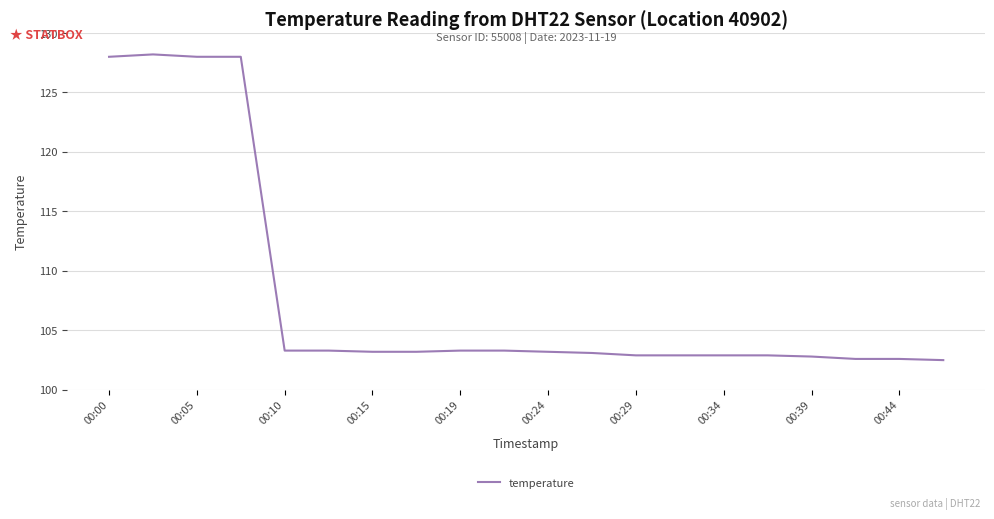

What is the difference between the maximum and minimum values?

25.7